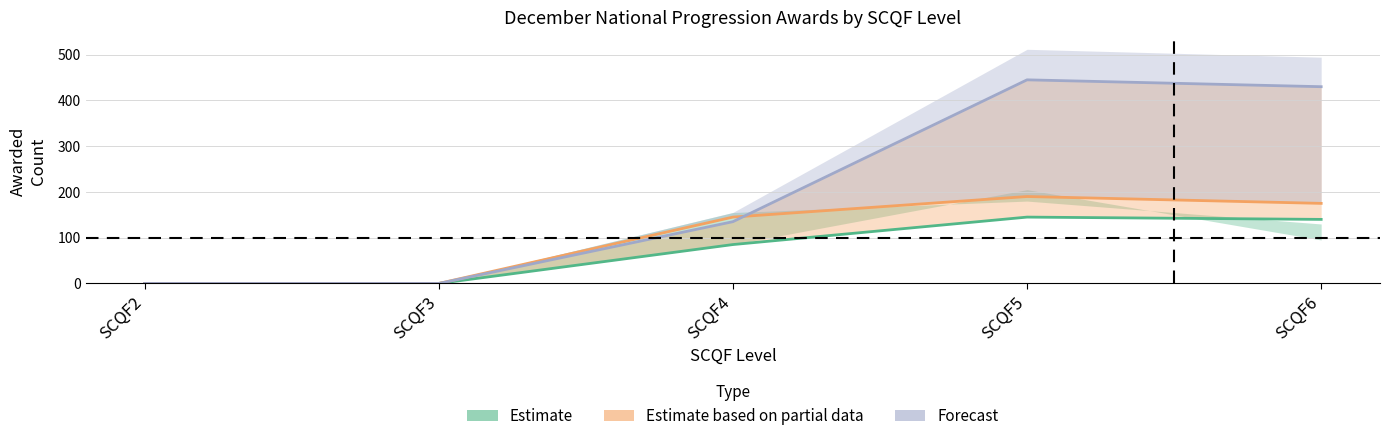

What value does the Estimate series have at SCQF5?

145